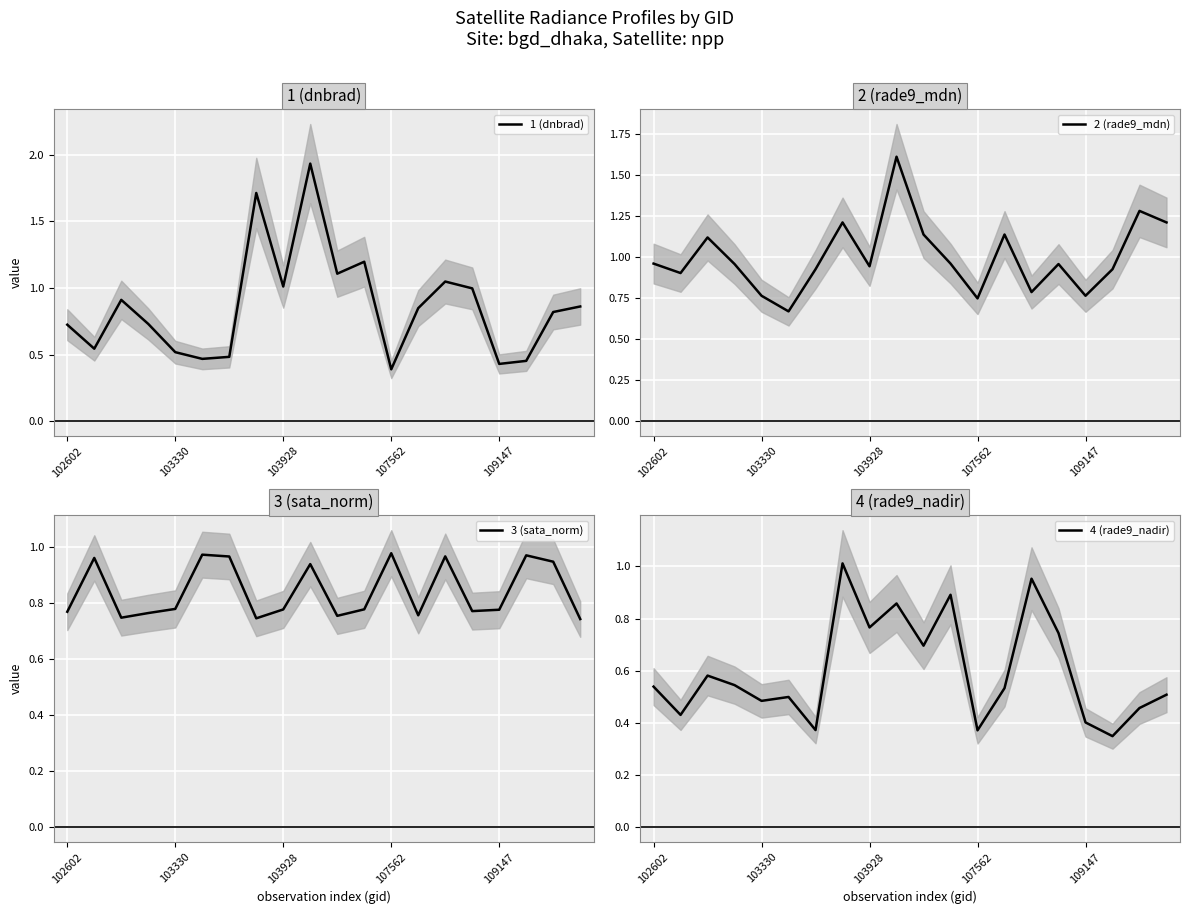

How many distinct data groups are displayed?

4